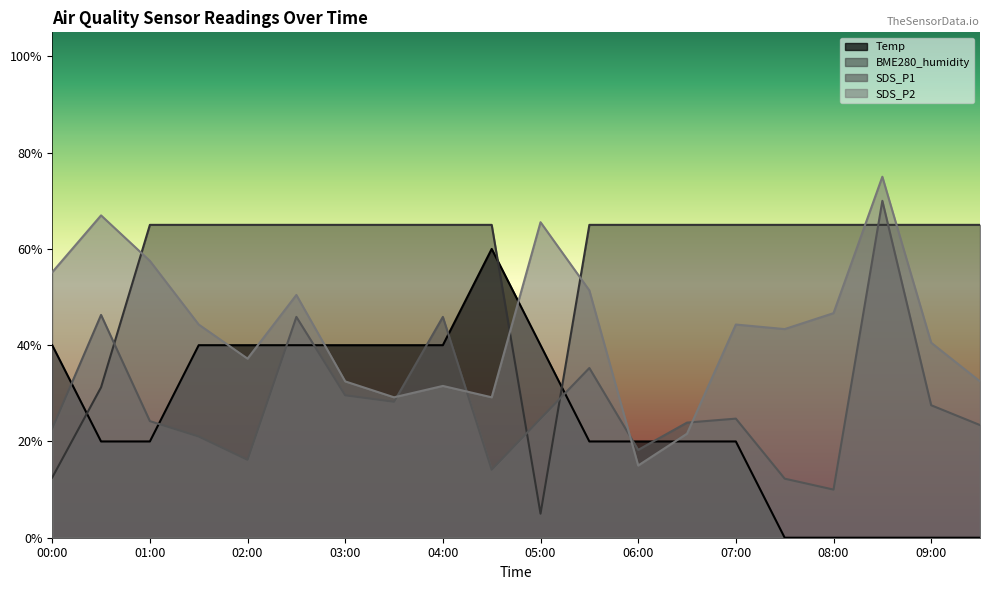

At which label is BME280_humidity closest to 35?

00:30